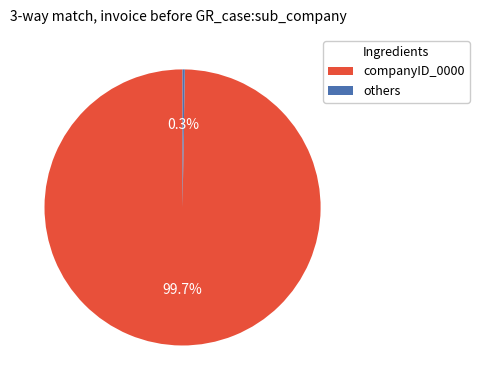

Which slice is the largest?

companyID_0000